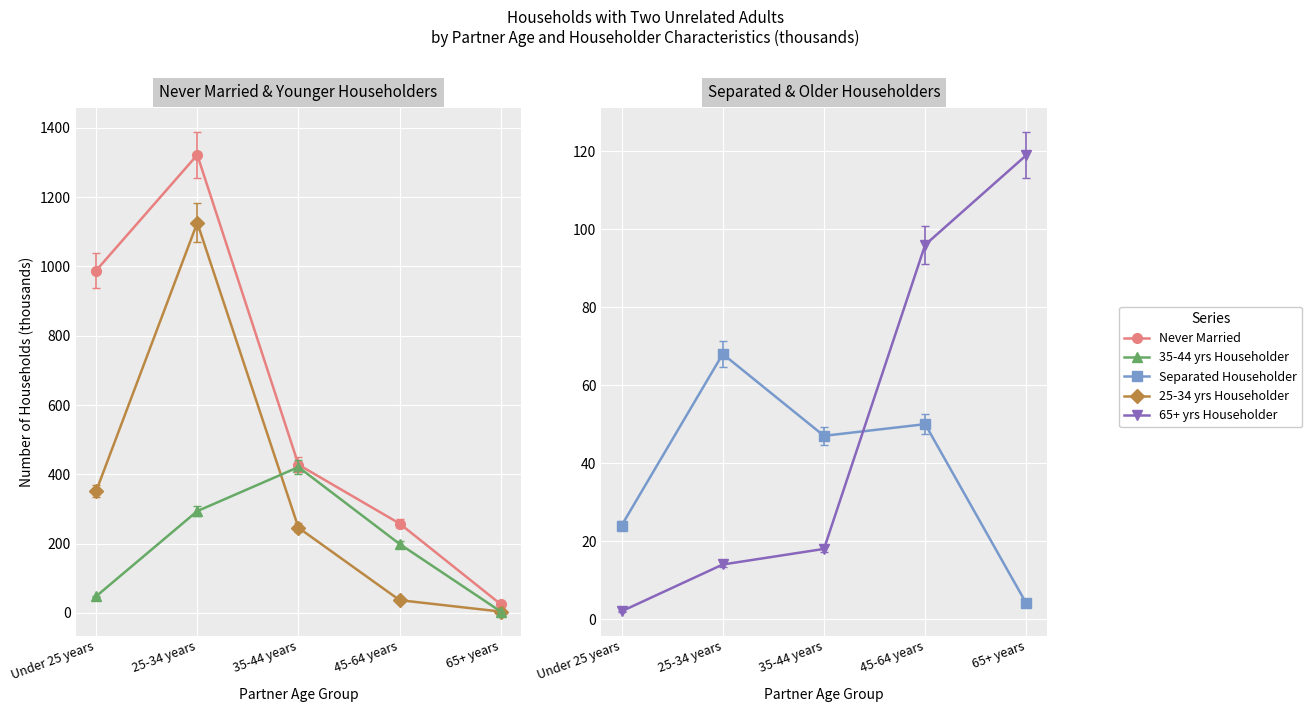

What is the approximate value of Never Married (col_11) at 35-44 years?

428